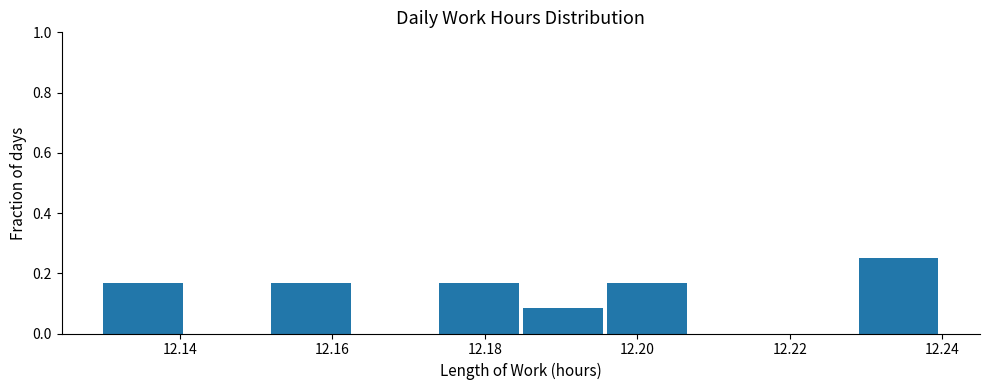

Reading left to right, list every bar in this chart as the range it spans on the x-axis followed by its height. Neither the bar edges nor the heights are printed on the chart, so give them approximately, as read against the axes.

12.130 to 12.141: 0.16
12.141 to 12.152: 0
12.152 to 12.163: 0.16
12.163 to 12.174: 0
12.174 to 12.185: 0.16
12.185 to 12.196: 0.08
12.196 to 12.207: 0.16
12.207 to 12.218: 0
12.218 to 12.229: 0
12.229 to 12.240: 0.26